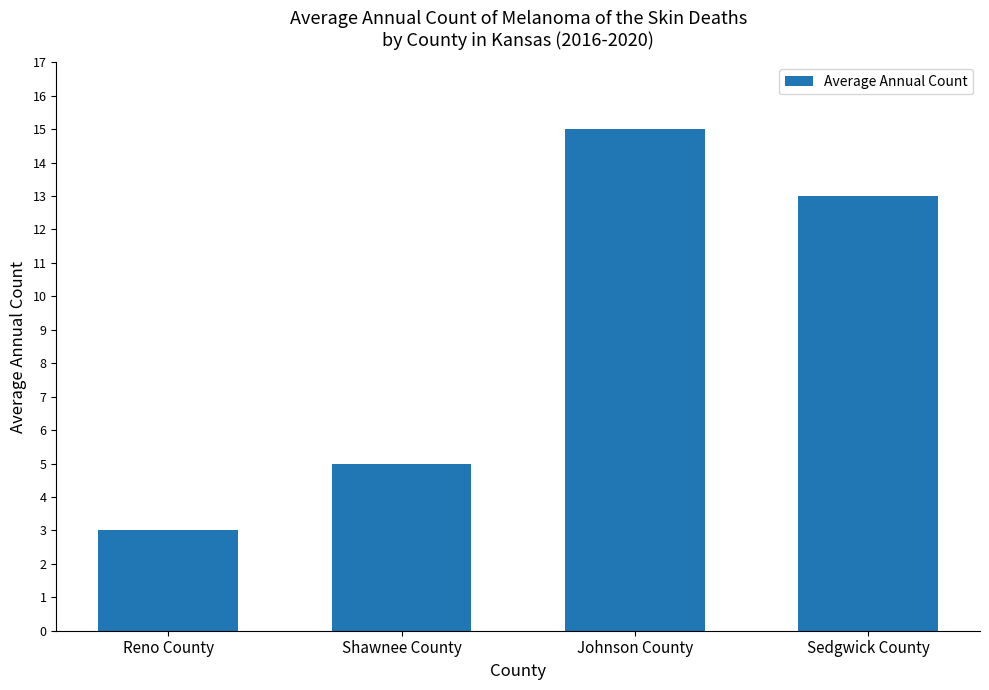

What is the difference between the second highest and second lowest values?

8